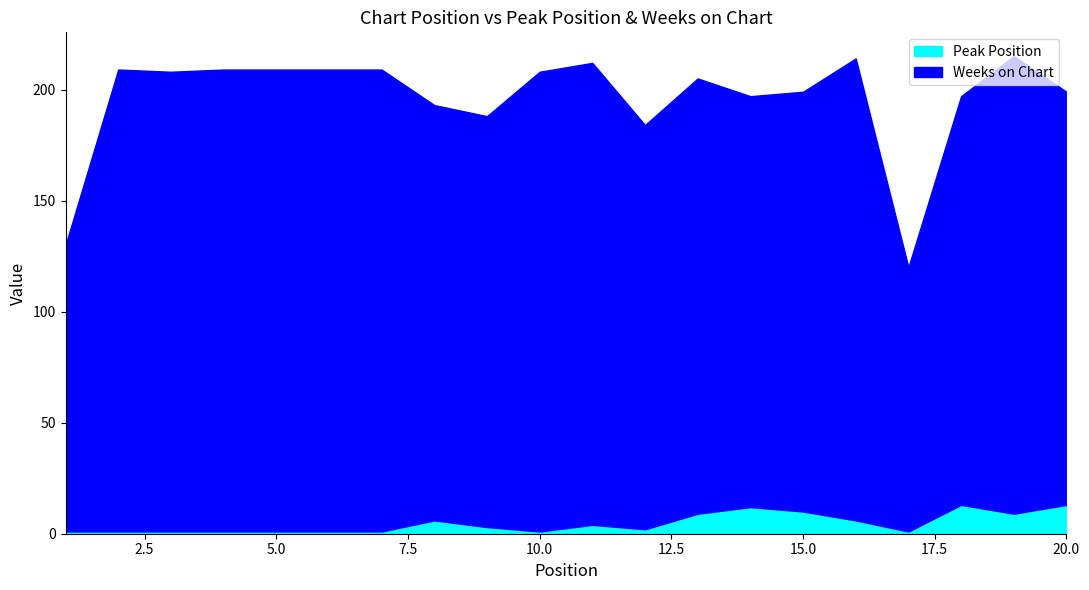

The value of Weeks on Chart at 15 is 189. True or false?

True